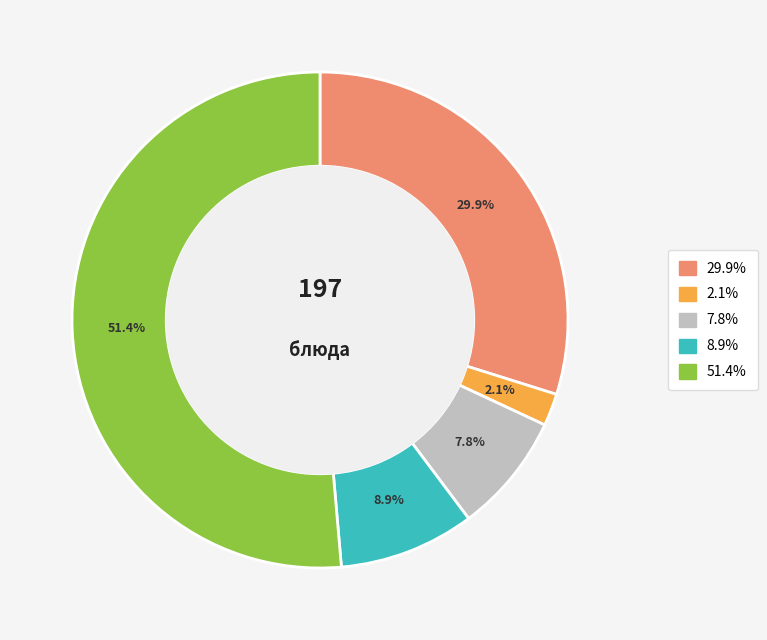

Does any single category account for the majority?

Yes